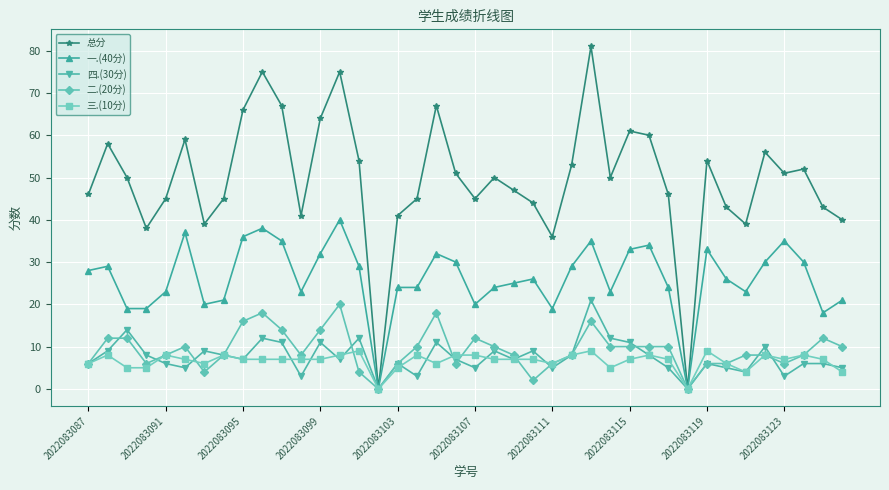

Which series has the largest total across all categories?

总分